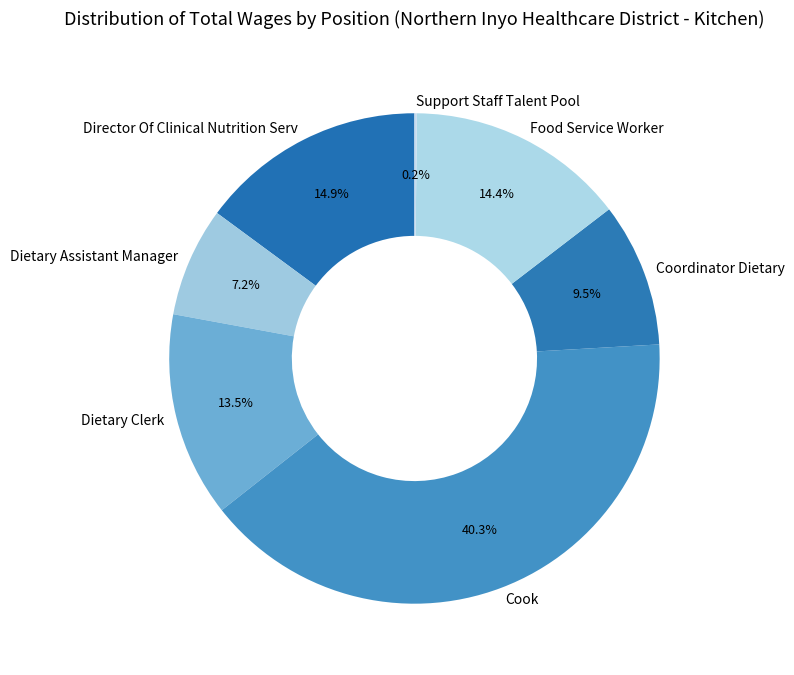

Do Cook and Food Service Worker together represent more than half of the pie?

Yes